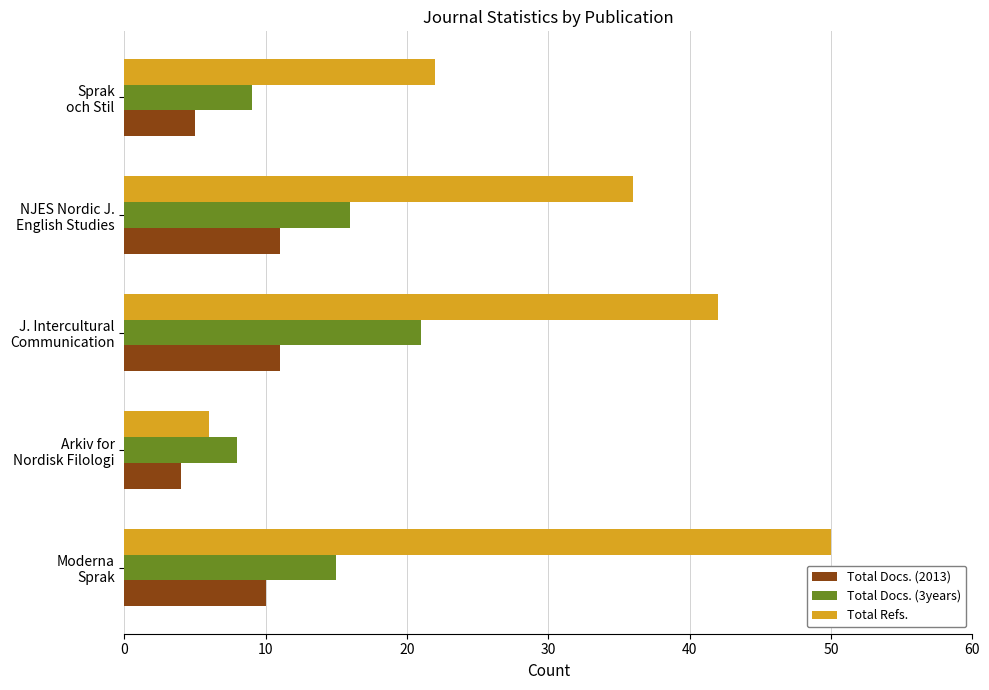

Which series has the widest spread of values?

Total Refs.